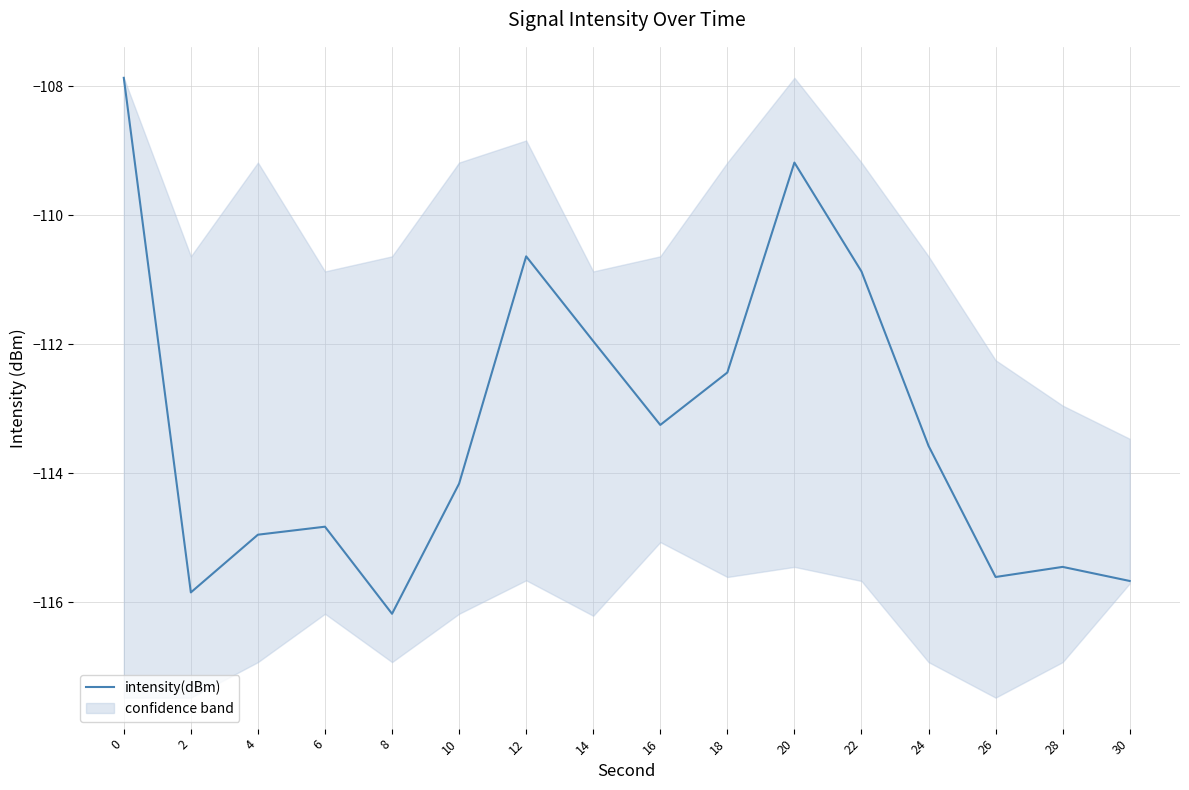

Where is the first local minimum?

2